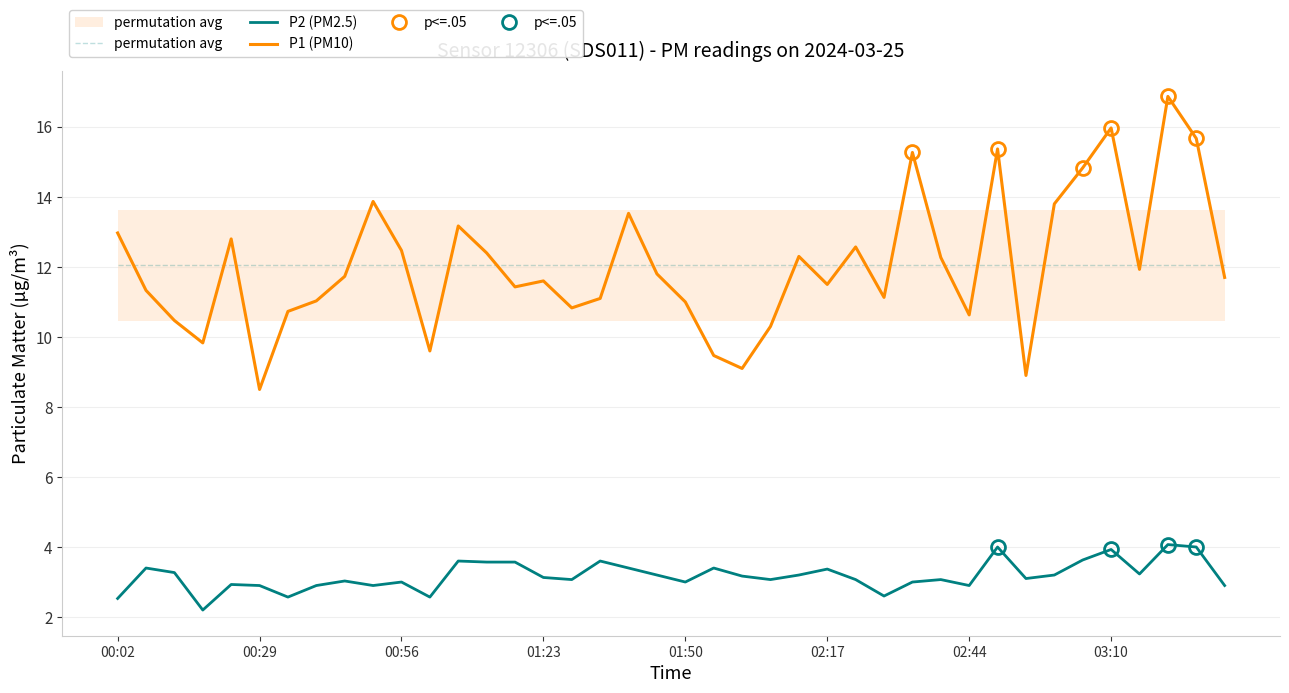

Which series has the widest spread of values?

P1 (PM10)